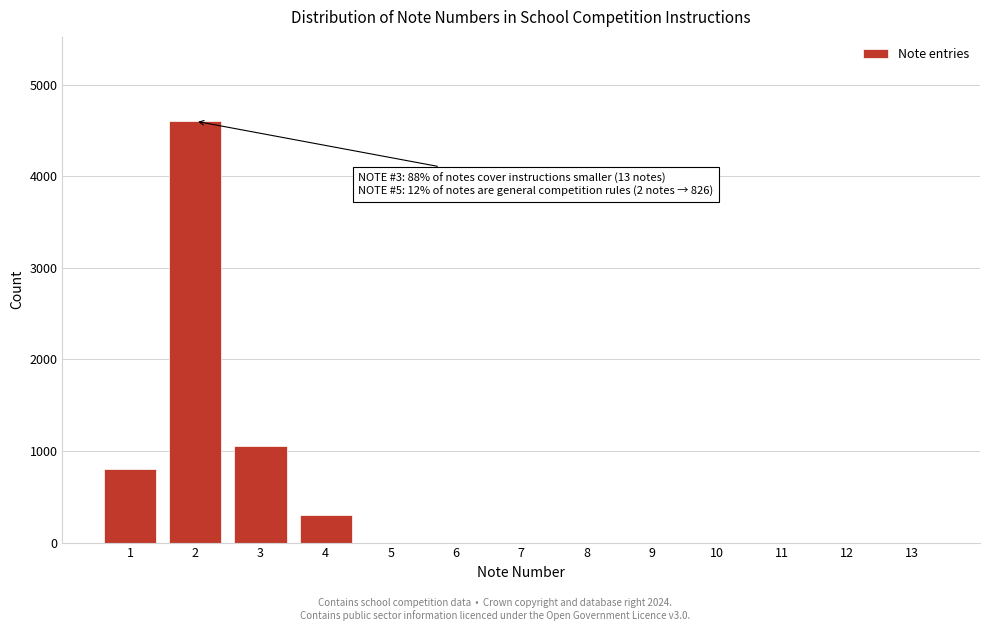

Reading left to right, extract all data points from this chart.

1=800	2=4600	3=1050	4=300	5=0	6=0	7=0	8=0	9=0	10=0	11=0	12=0	13=0